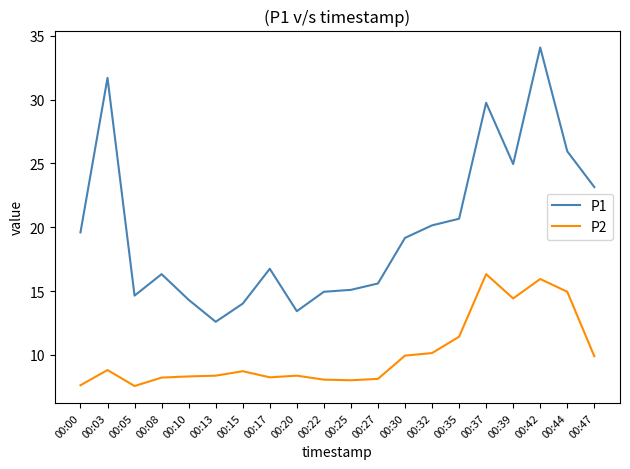

The value of P2 at 00:10 is 12.4. True or false?

False